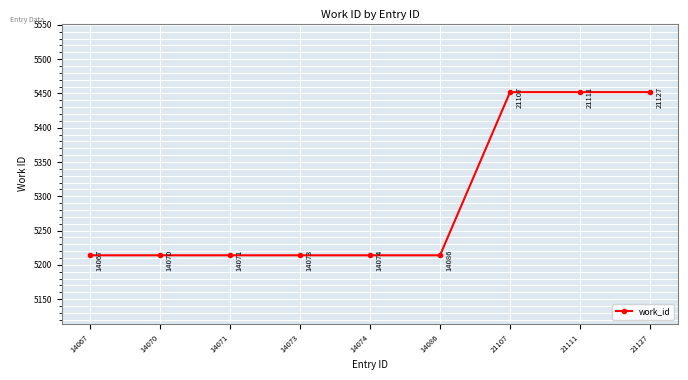

Approximately how many times larger is the value at 21107 compared to 14074?

1.0